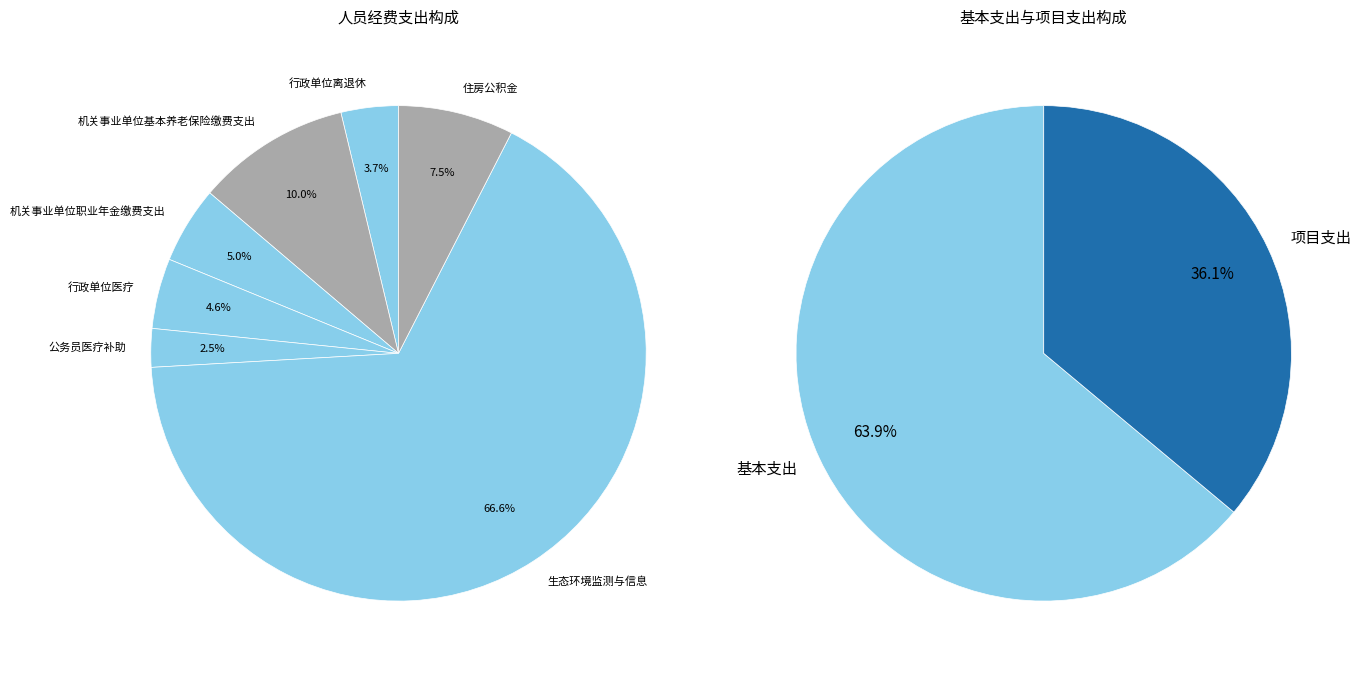

Which category has the smallest portion of the pie?

公务员医疗补助